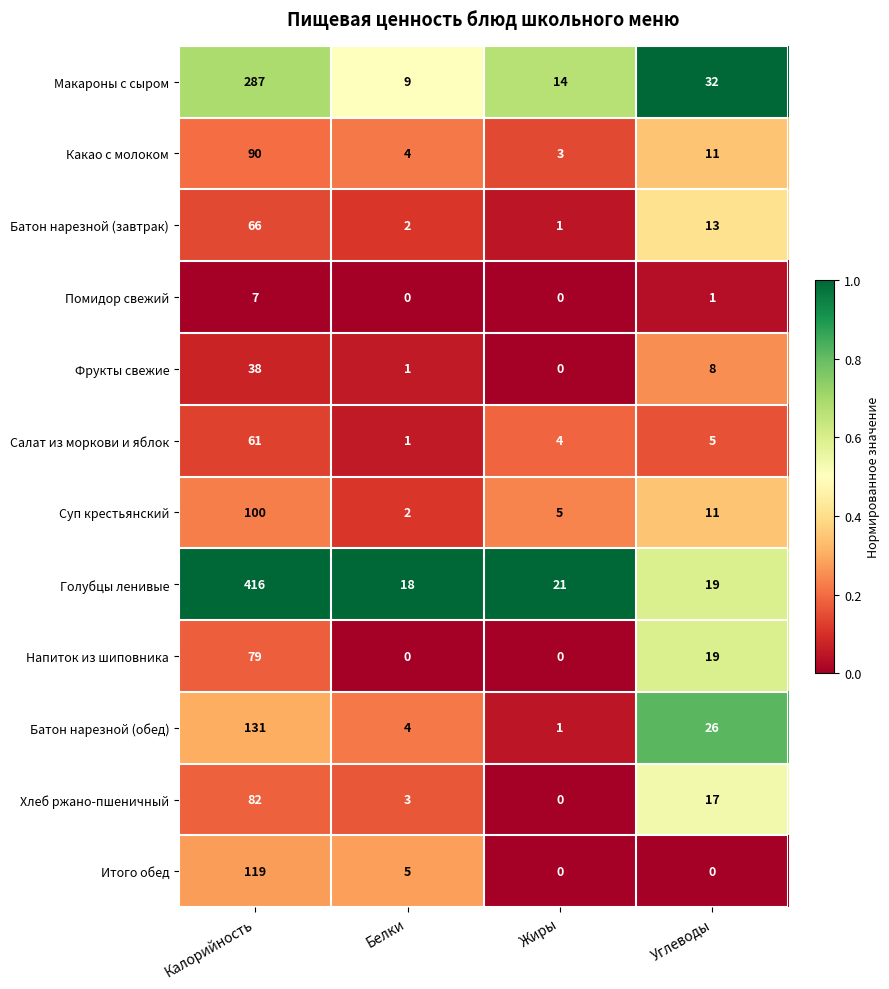

What is the total value across all series at Калорийность?

1476